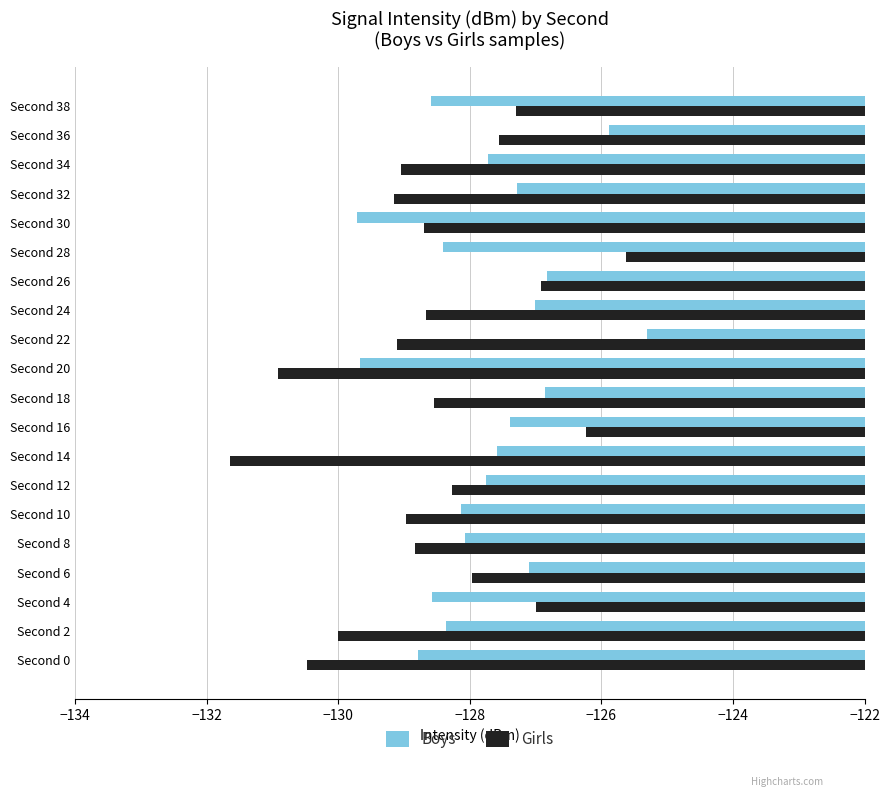

List the series in order of their overall mean, highest first.

Boys, Girls